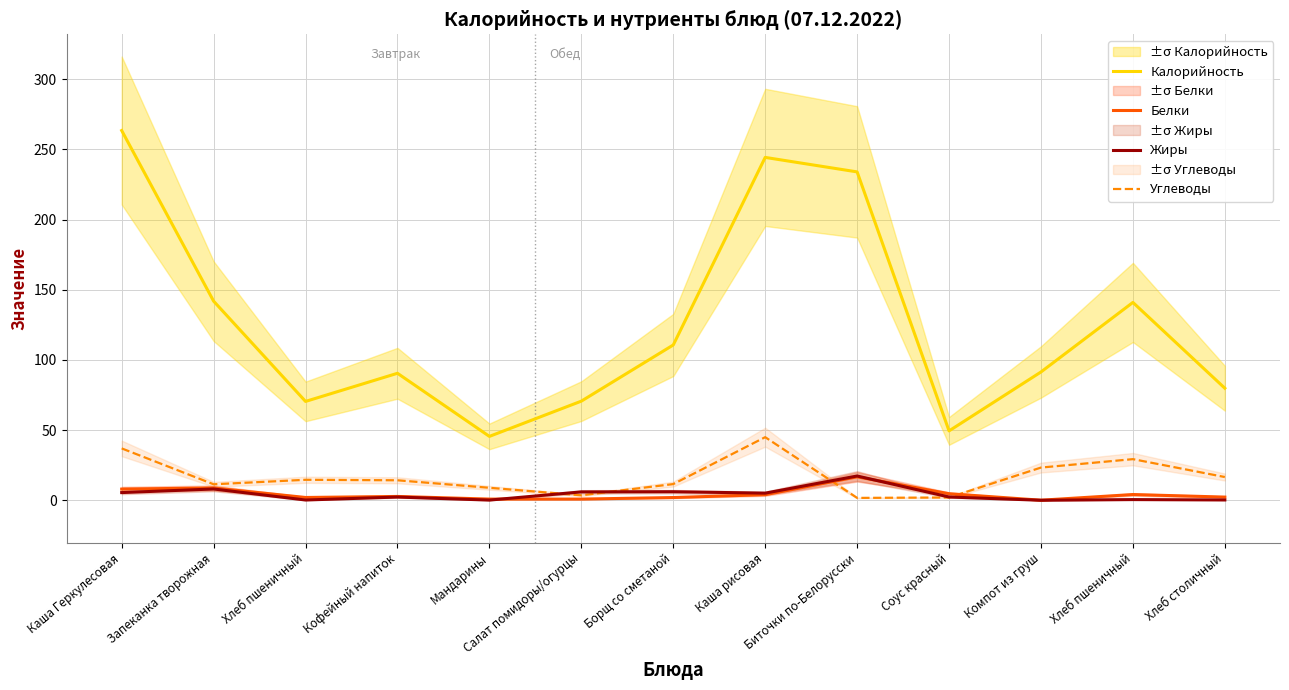

What is the difference between the Углеводы values at Запеканка творожная and Хлеб пшеничный?

3.2